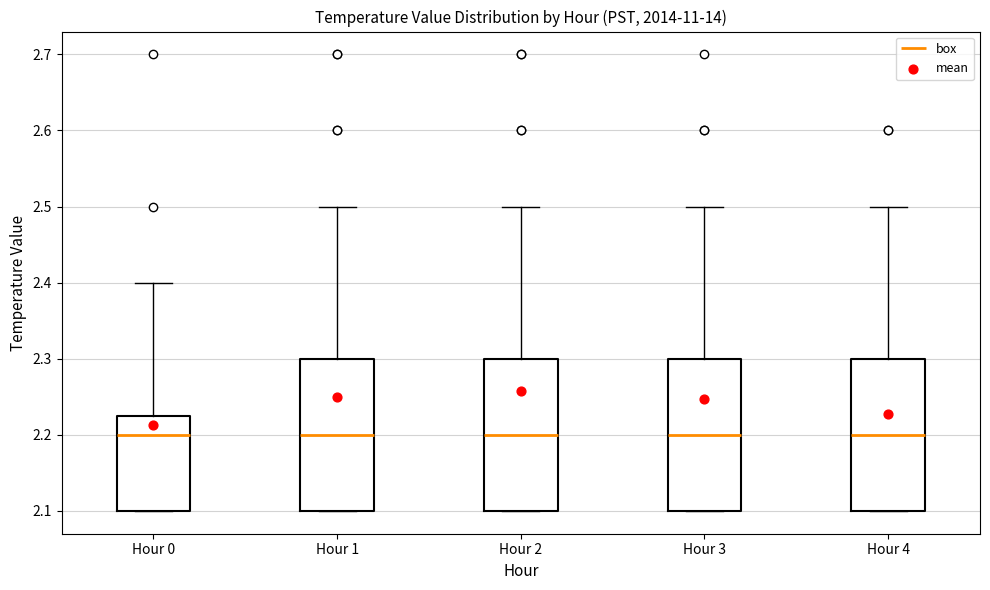

Reading left to right, read every box against the y-axis: the position of its median line, the range the box covers, and the ends of its whiskers. The values are not printed on the chart, so give them approximately, as read against the axis.

Hour 0: median 2.20, box 2.10 to 2.23, whiskers 2.10 to 2.40
Hour 1: median 2.20, box 2.10 to 2.30, whiskers 2.10 to 2.50
Hour 2: median 2.20, box 2.10 to 2.30, whiskers 2.10 to 2.50
Hour 3: median 2.20, box 2.10 to 2.30, whiskers 2.10 to 2.50
Hour 4: median 2.20, box 2.10 to 2.30, whiskers 2.10 to 2.50